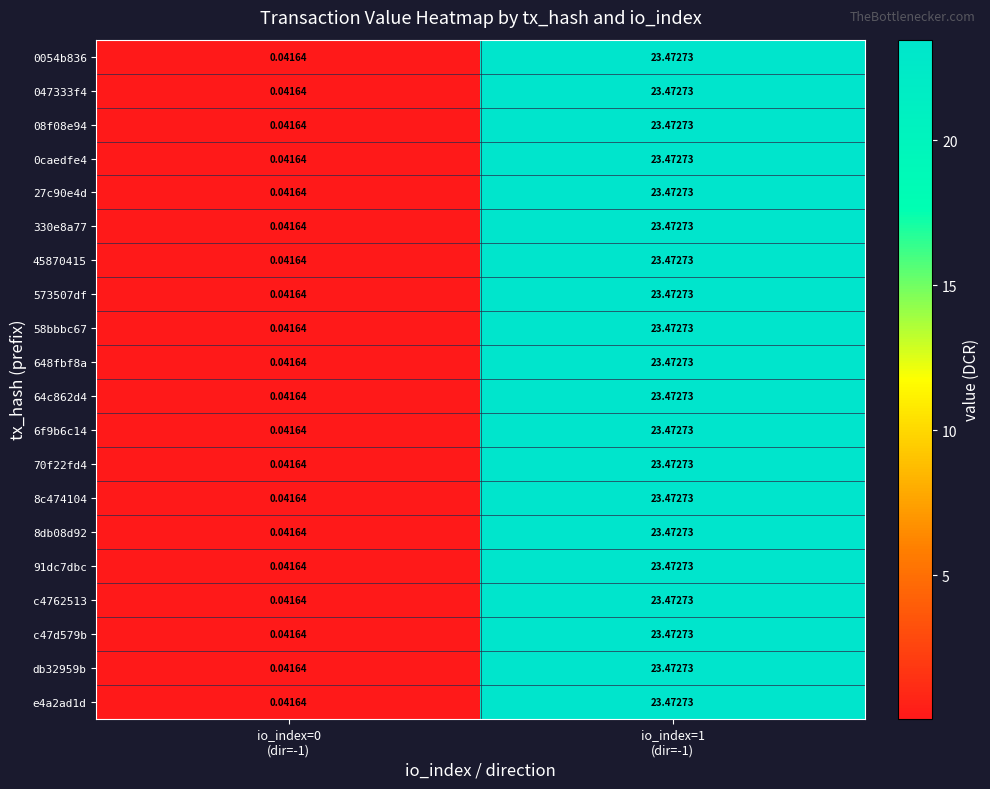

Between io_index=0 (dir=-1) and io_index=1 (dir=-1), which series saw the biggest shift?

0054b836